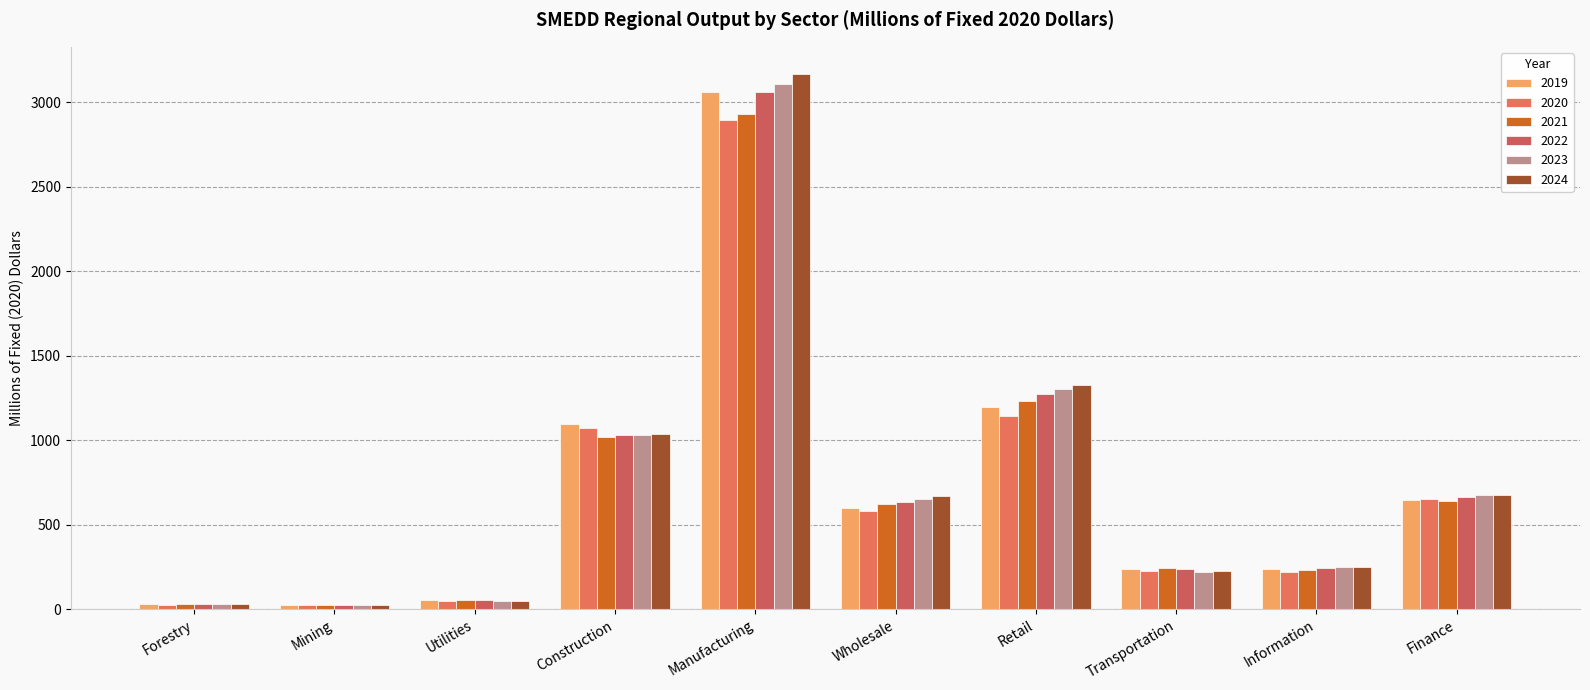

Reading left to right, transcribe all the data shown in this chart.

2019: Forestry=28.8	Mining=25.3	Utilities=50.9	Construction=1096.9	Manufacturing=3060.1	Wholesale=595.8	Retail=1196.6	Transportation=239.5	Information=235.8	Finance=643.1
2020: Forestry=25.7	Mining=23.2	Utilities=48.3	Construction=1069.7	Manufacturing=2895.3	Wholesale=579.4	Retail=1145.0	Transportation=228.1	Information=217.4	Finance=652.5
2021: Forestry=27.8	Mining=24.5	Utilities=51.9	Construction=1020.6	Manufacturing=2934.1	Wholesale=623.4	Retail=1234.5	Transportation=243.0	Information=230.1	Finance=639.4
2022: Forestry=29.7	Mining=26.0	Utilities=51.8	Construction=1031.3	Manufacturing=3059.9	Wholesale=635.2	Retail=1275.6	Transportation=239.8	Information=242.1	Finance=665.2
2023: Forestry=30.0	Mining=26.3	Utilities=48.3	Construction=1030.7	Manufacturing=3110.0	Wholesale=651.1	Retail=1300.6	Transportation=221.4	Information=247.7	Finance=675.4
2024: Forestry=30.4	Mining=26.6	Utilities=49.1	Construction=1039.0	Manufacturing=3170.8	Wholesale=666.7	Retail=1324.4	Transportation=224.6	Information=251.5	Finance=677.4